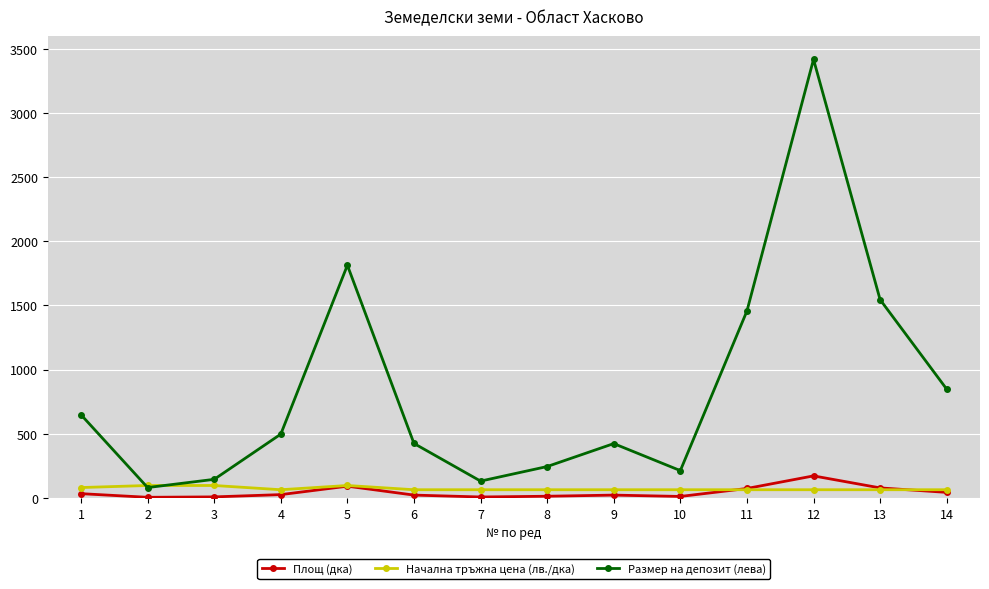

How many intersections are there between Начална тръжна цена (лв./дка) and Размер на депозит (лева)?

2